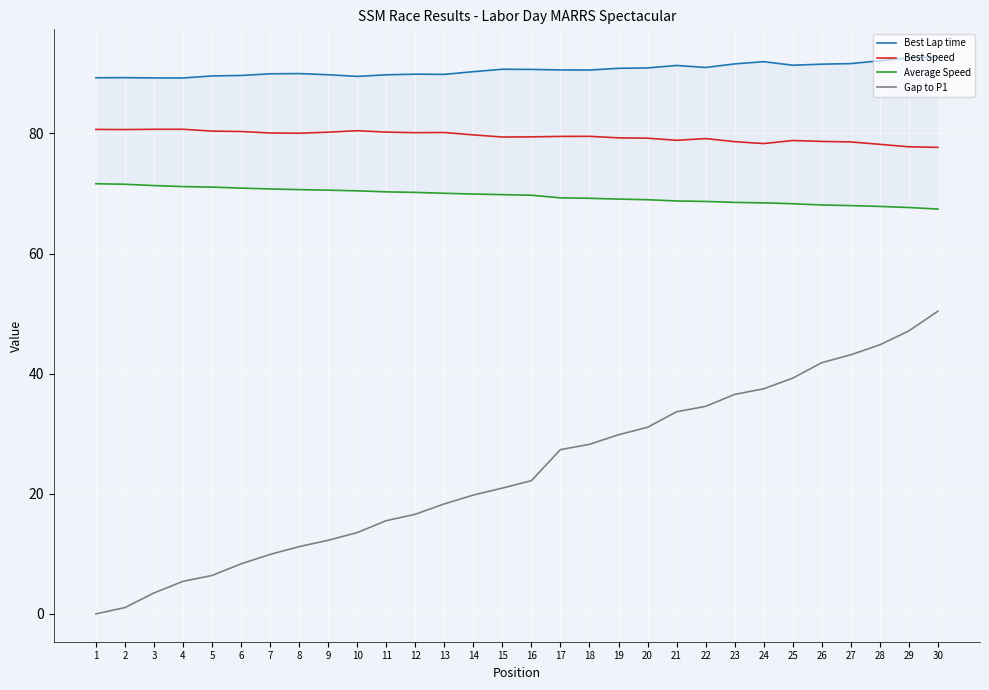

What is the sum of all Best Speed values?

2385.3